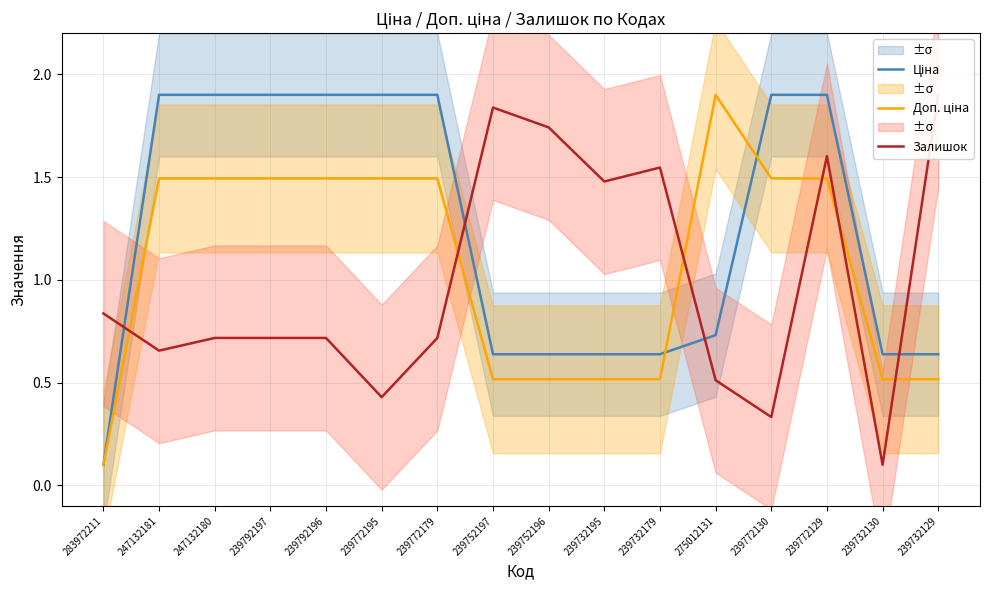

Reading right to left, transcribe all the data shown in this chart.

Ціна: 0.6	0.6	1.9	1.9	0.7	0.6	0.6	0.6	0.6	1.9	1.9	1.9	1.9	1.9	1.9	0.1
Доп. ціна: 0.5	0.5	1.5	1.5	1.9	0.5	0.5	0.5	0.5	1.5	1.5	1.5	1.5	1.5	1.5	0.1
Залишок: 1.9	0.1	1.6	0.3	0.5	1.5	1.5	1.7	1.8	0.7	0.4	0.7	0.7	0.7	0.7	0.8